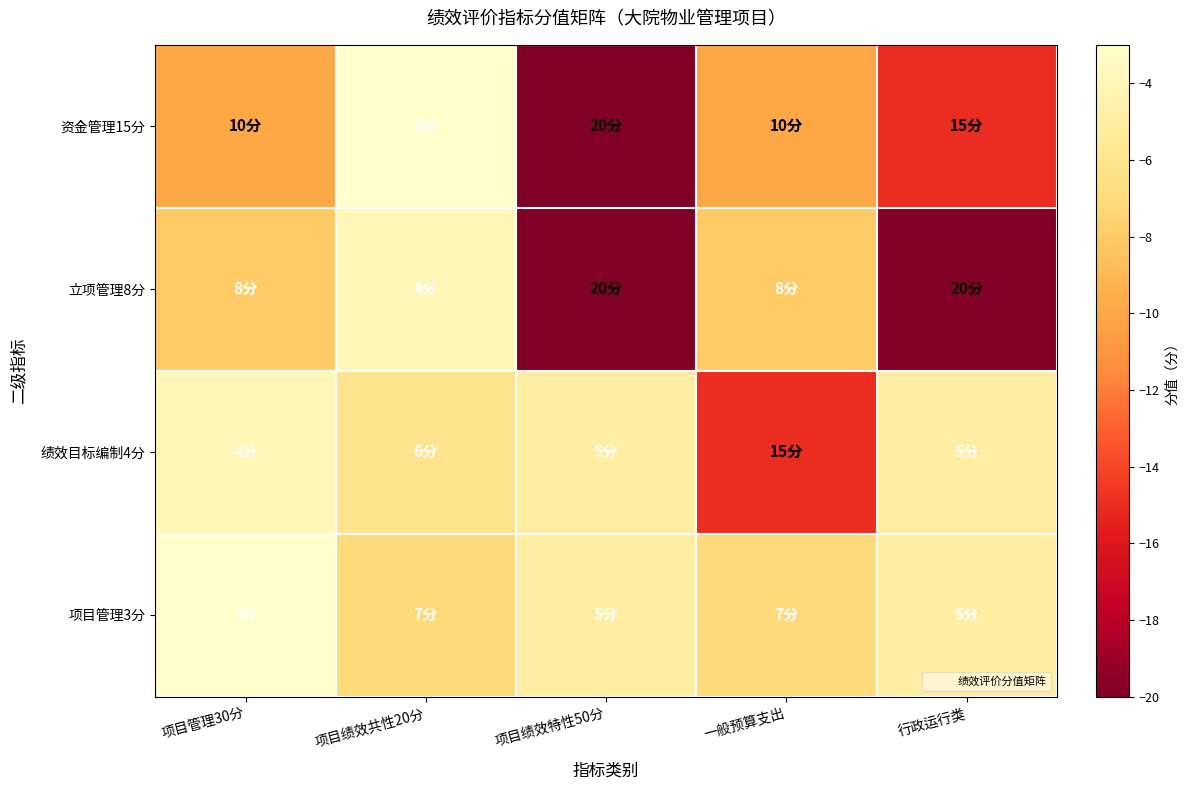

Reading left to right, list all the values displayed in this chart.

资金管理15分: 项目管理30分=-10	项目绩效共性20分=-3	项目绩效特性50分=-20	一般预算支出=-10	行政运行类=-15
立项管理8分: 项目管理30分=-8	项目绩效共性20分=-4	项目绩效特性50分=-20	一般预算支出=-8	行政运行类=-20
绩效目标编制4分: 项目管理30分=-4	项目绩效共性20分=-6	项目绩效特性50分=-5	一般预算支出=-15	行政运行类=-5
项目管理3分: 项目管理30分=-3	项目绩效共性20分=-7	项目绩效特性50分=-5	一般预算支出=-7	行政运行类=-5